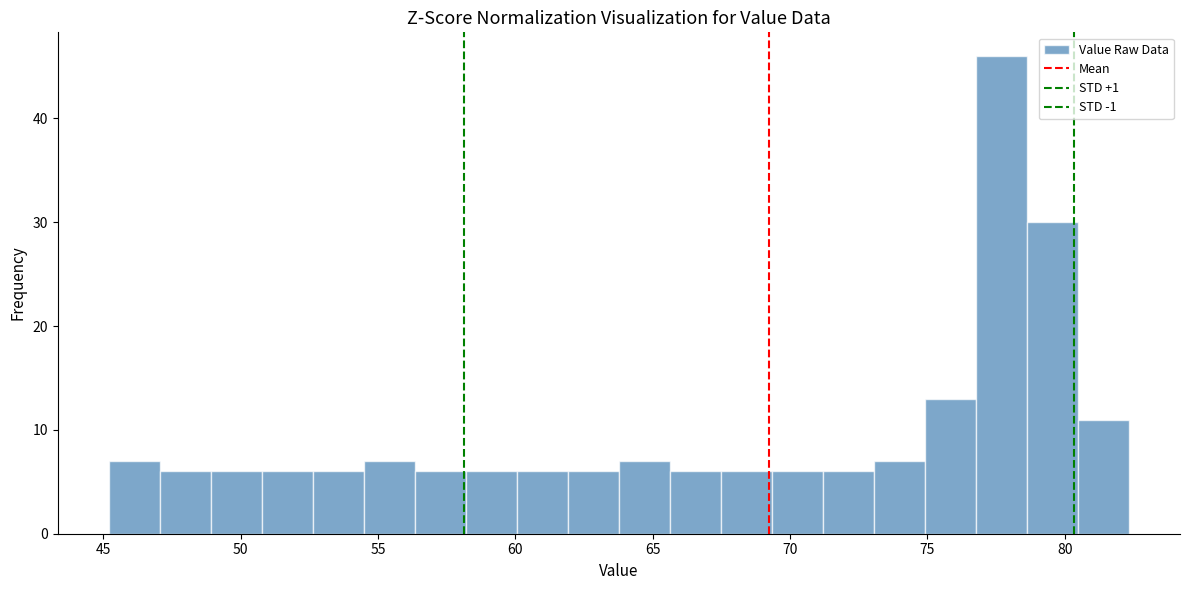

Read against the x-axis, roughly where is the centre of the tallest bar?

77.5